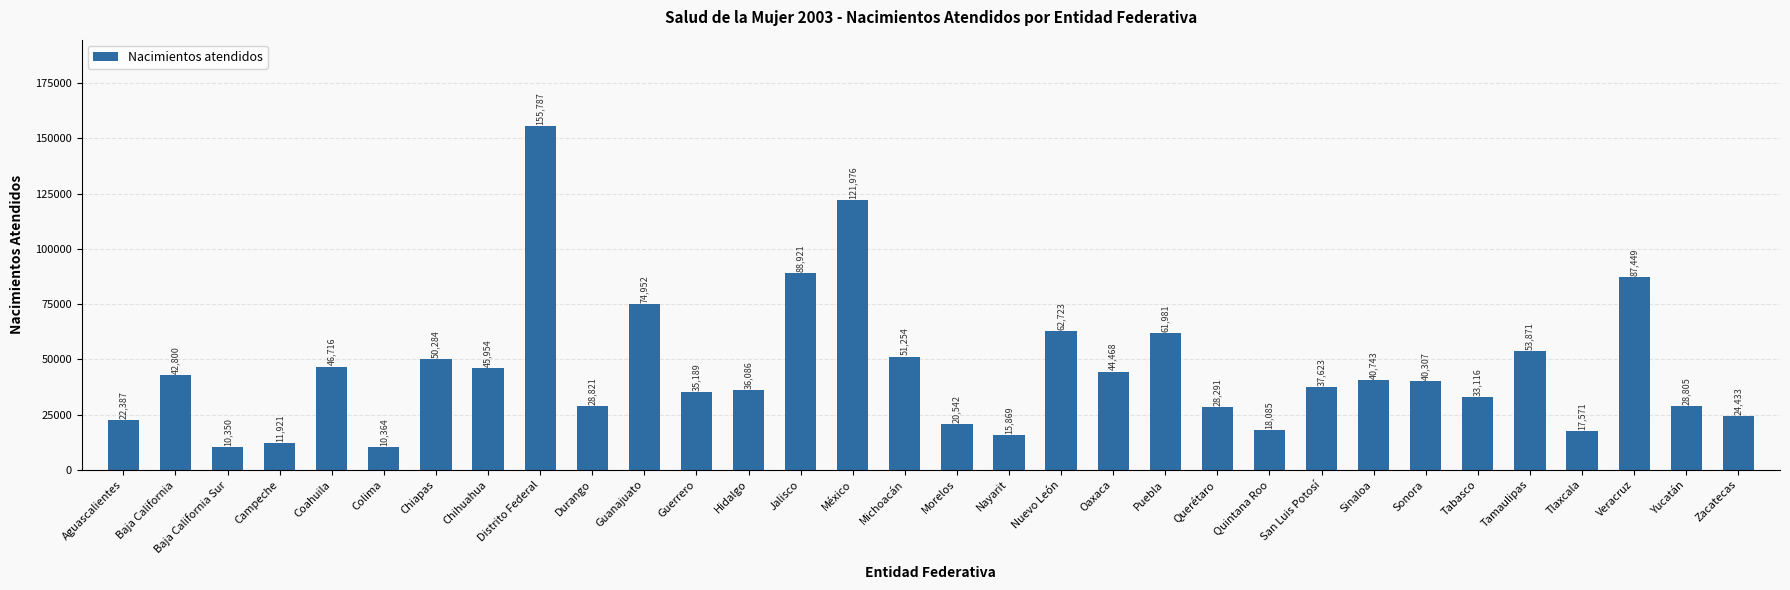

What is the minimum value shown in the chart?

10350